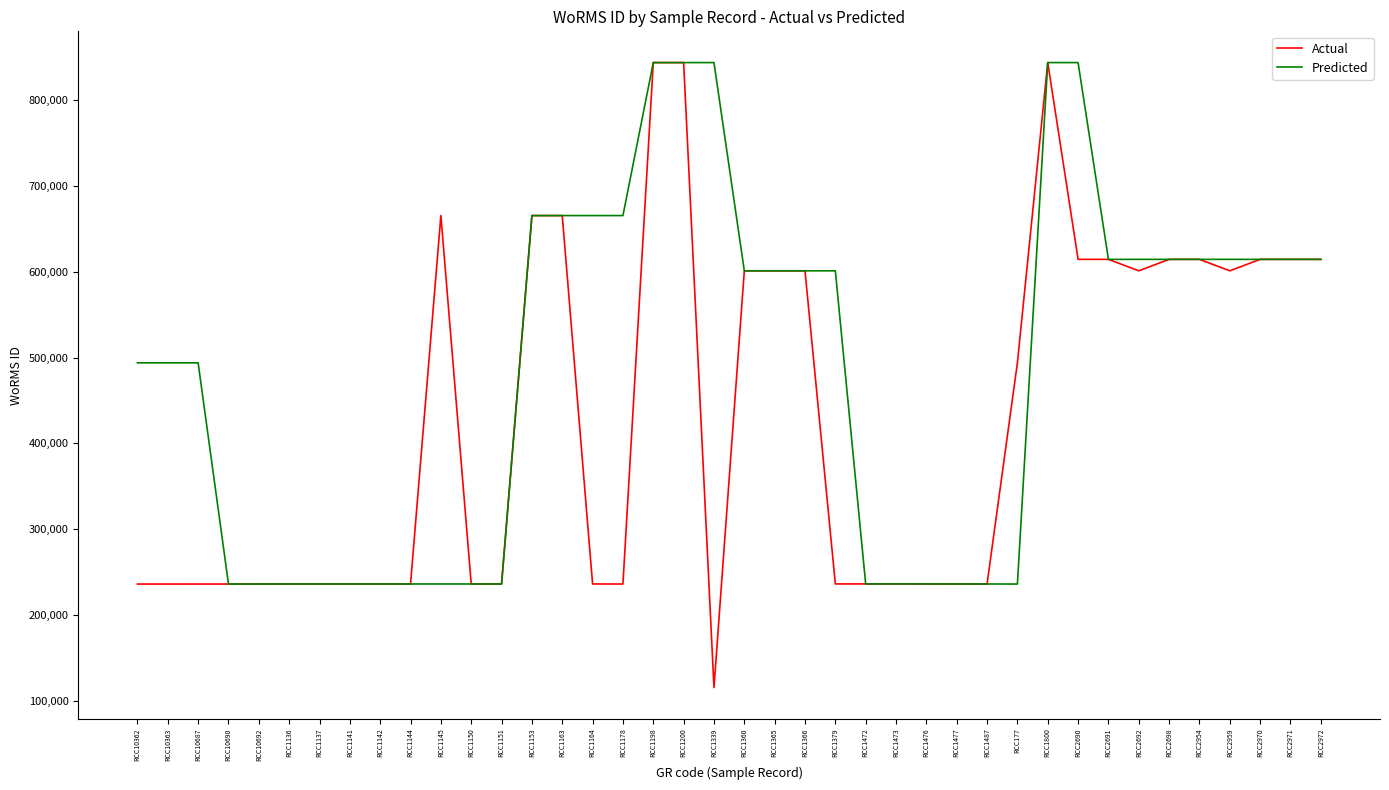

What is the total value across all series at RCC10362?

729649